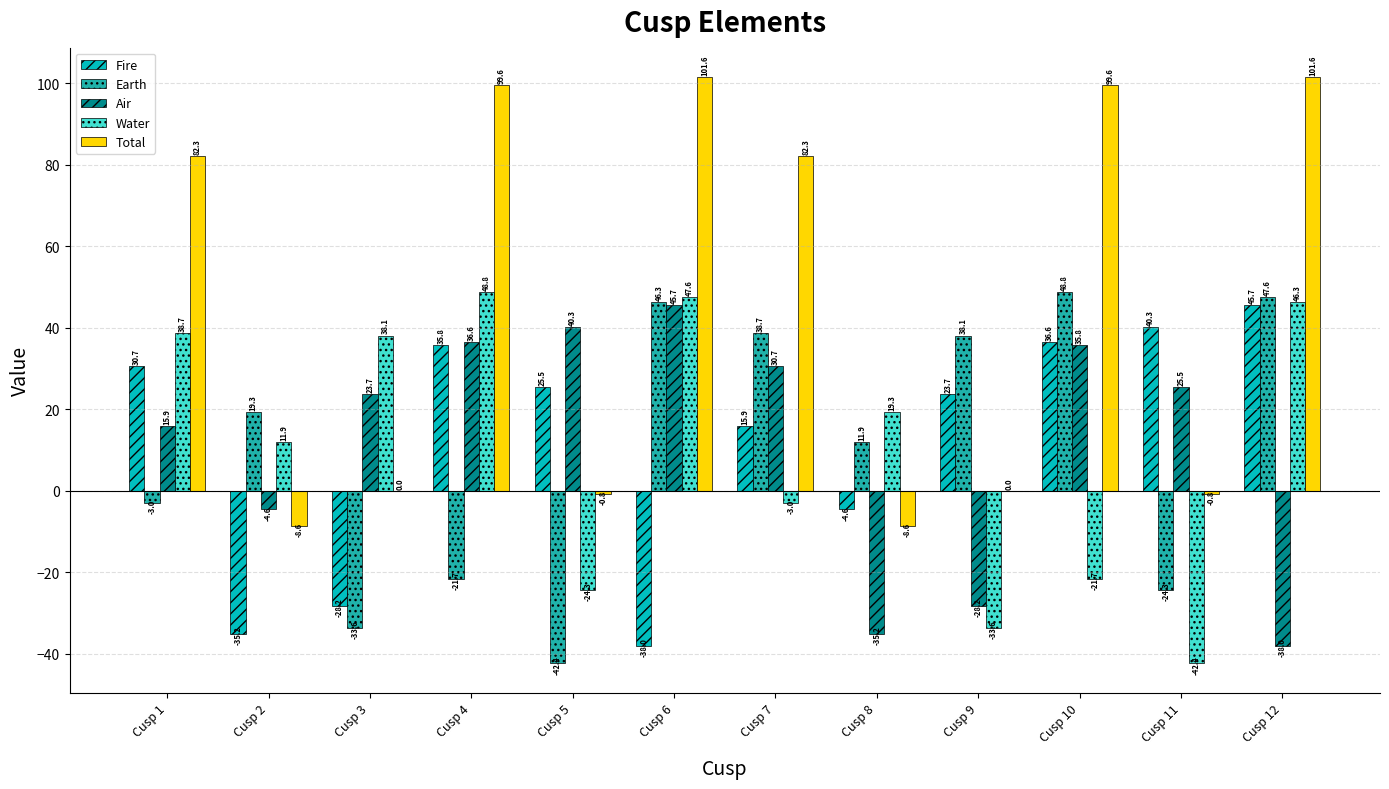

What is the maximum value shown in the chart?

101.6